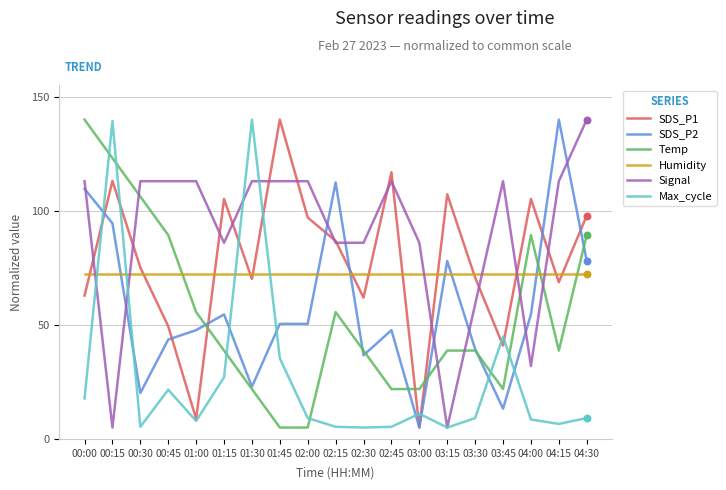

At which category is the sum across all series the highest?

00:15